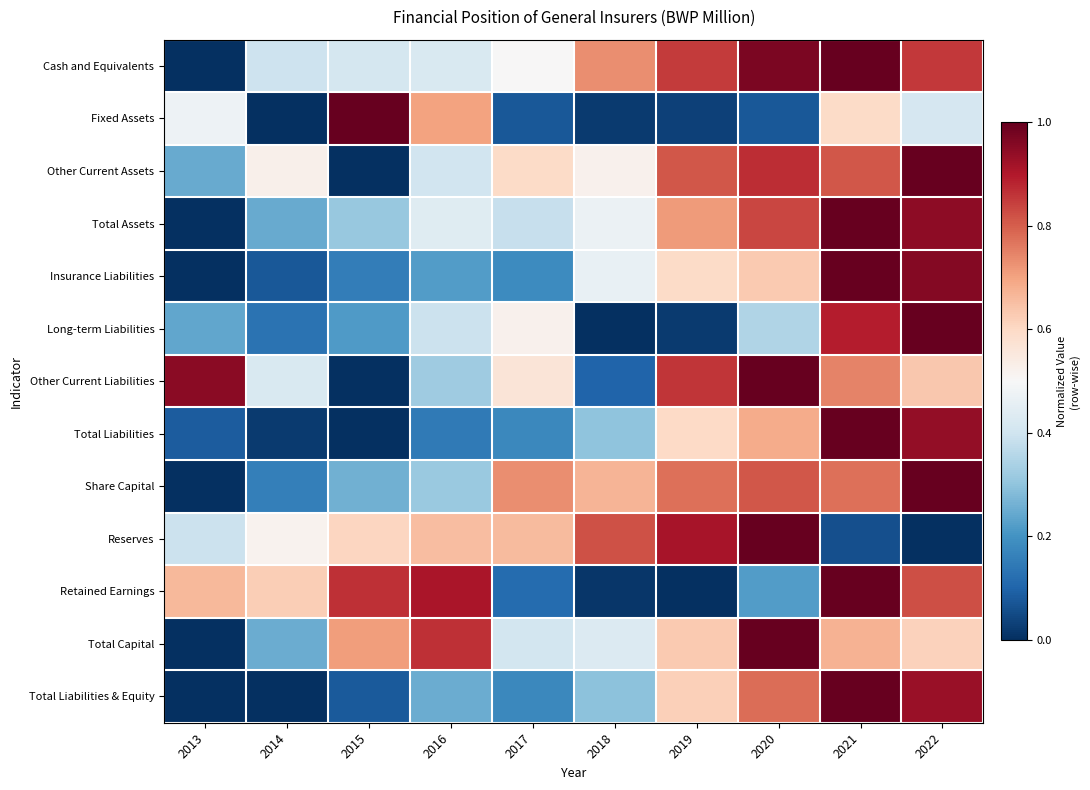

Between 2013 and 2014, which is larger?

2014